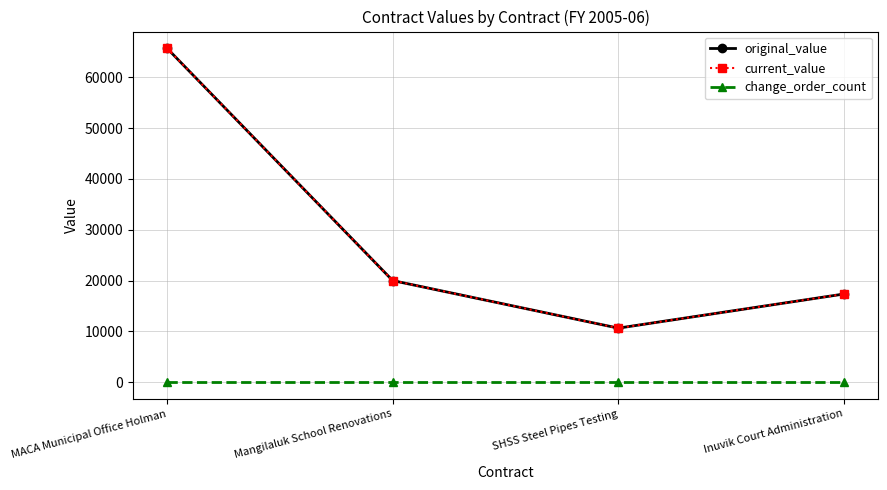

Does the chart have visible grid lines?

Yes